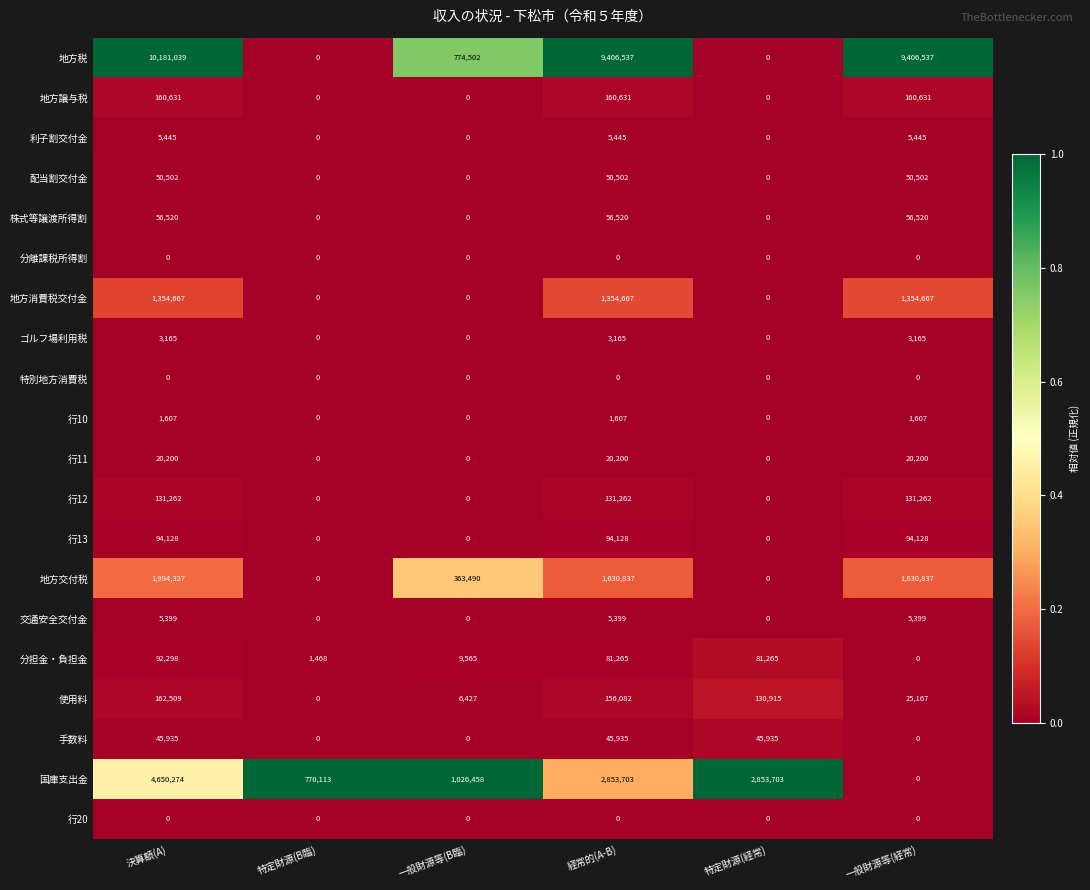

How many distinct data groups are displayed?

20